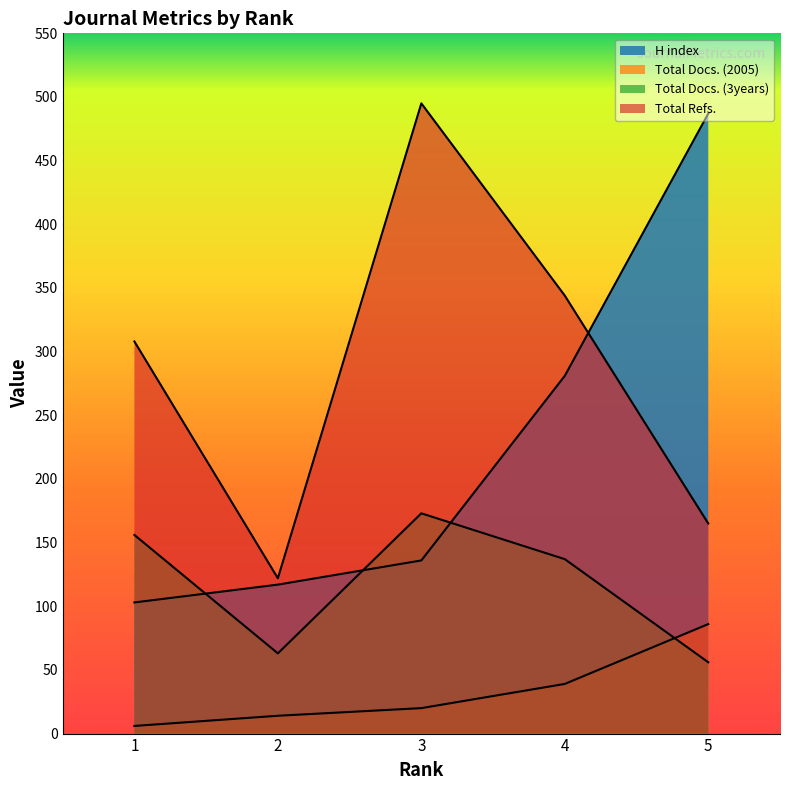

How many data points does each series have?

5